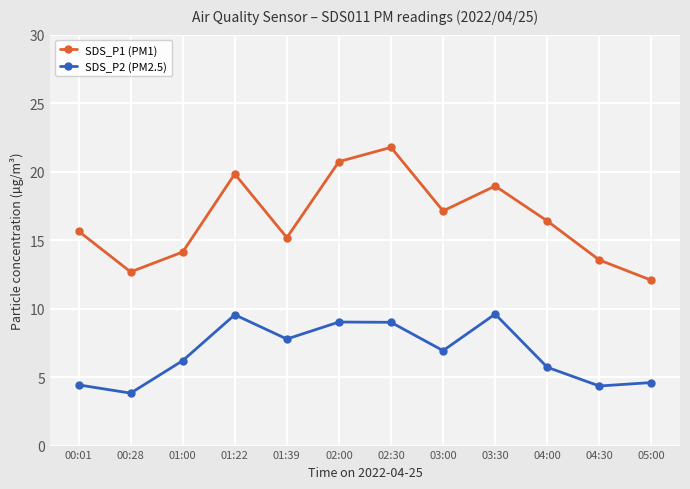

Which series has the largest range (max minus min)?

SDS_P1 (PM1)